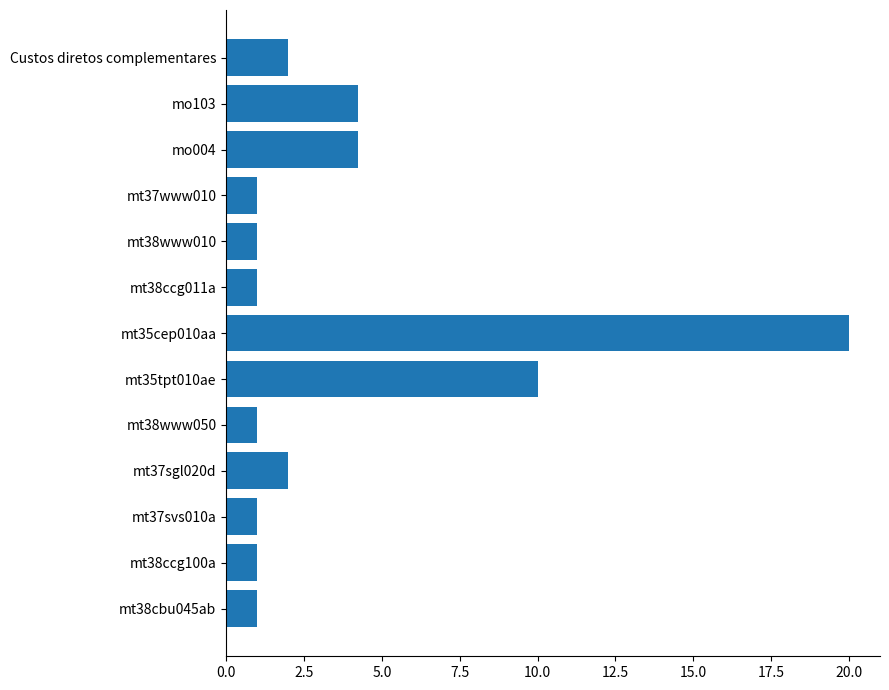

What is the sum of the values at mt35tpt010ae and mt37sgl020d?

12.0